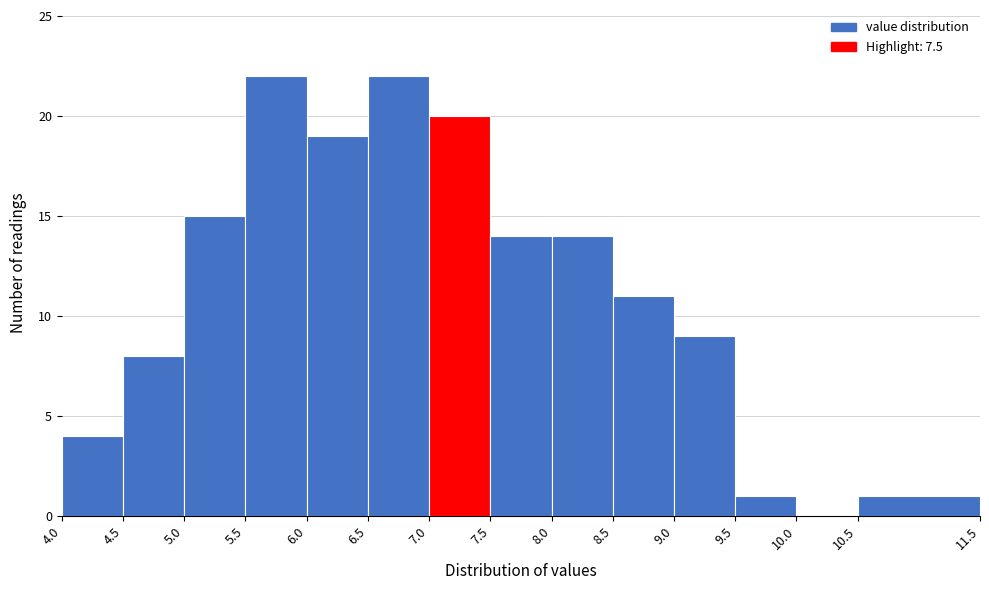

Reading left to right, transcribe this chart: for each bar, give the range it covers on the x-axis and its height. The values are not printed on the chart, so give them approximately, as read against the axis.

4.0 to 4.5: 4
4.5 to 5.0: 8
5.0 to 5.5: 15
5.5 to 6.0: 22
6.0 to 6.5: 19
6.5 to 7.0: 22
7.0 to 7.5: 20
7.5 to 8.0: 14
8.0 to 8.5: 14
8.5 to 9.0: 11
9.0 to 9.5: 9
9.5 to 10.0: 1
10.0 to 10.5: 0
10.5 to 11.5: 1